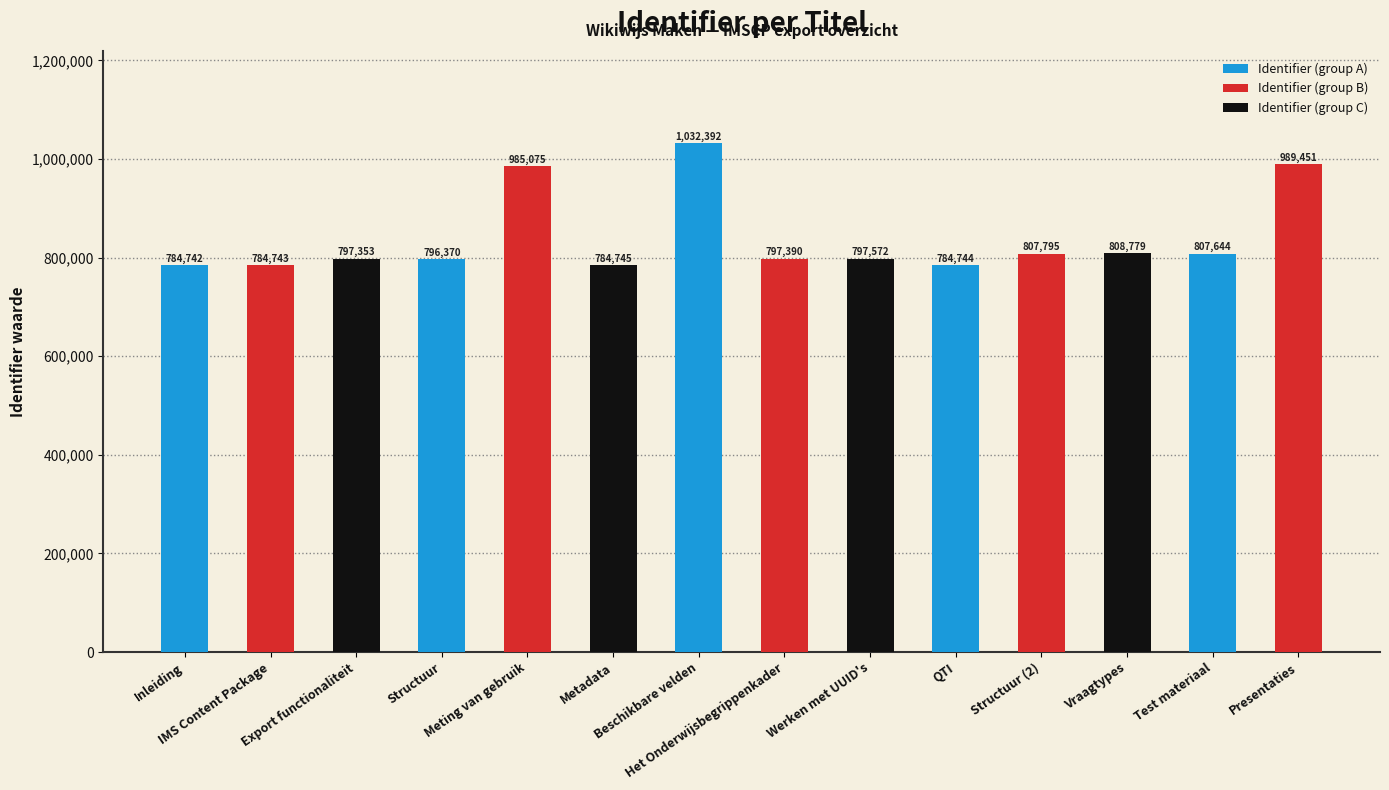

Where is the data nearest to the value 908567?

Meting van gebruik